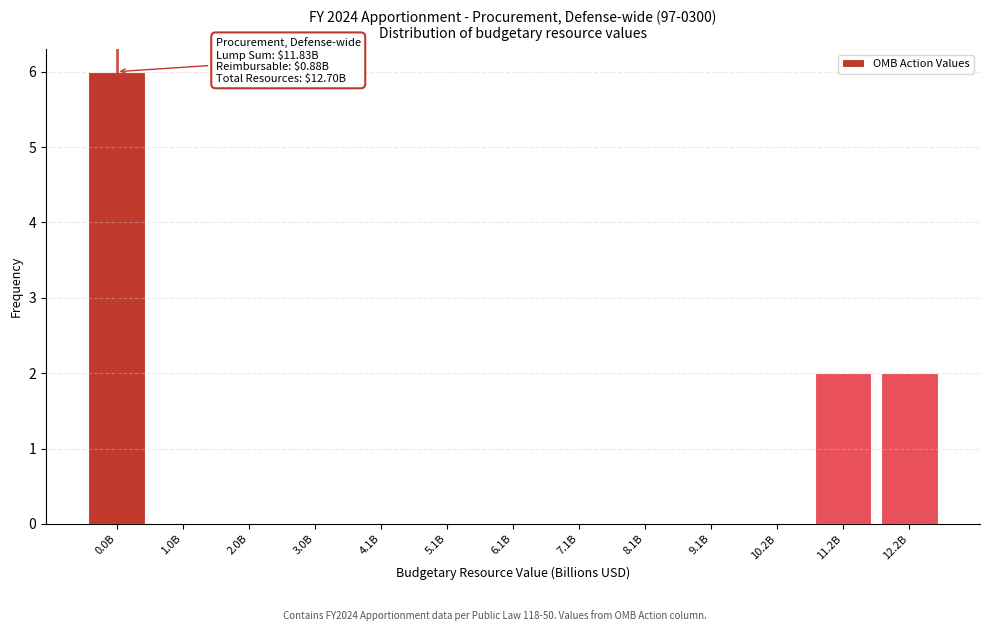

Reading left to right, list all the values displayed in this chart.

0.0B=6	1.0B=0	2.0B=0	3.0B=0	4.1B=0	5.1B=0	6.1B=0	7.1B=0	8.1B=0	9.1B=0	10.2B=0	11.2B=2	12.2B=2